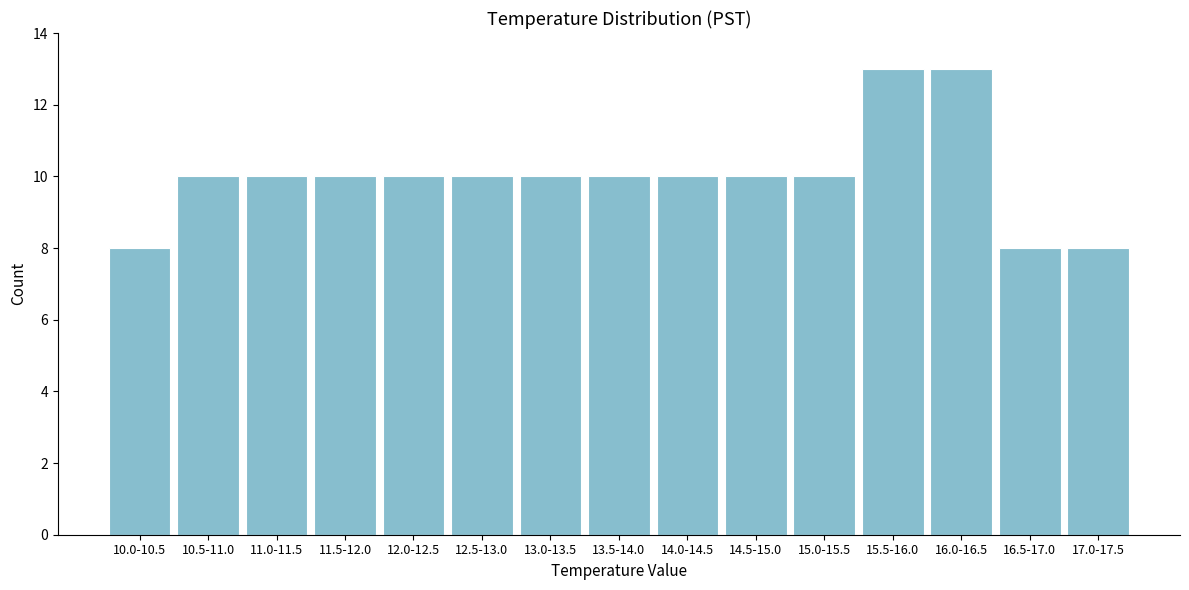

Reading left to right, what are all the values shown in this chart?

10.0-10.5=8	10.5-11.0=10	11.0-11.5=10	11.5-12.0=10	12.0-12.5=10	12.5-13.0=10	13.0-13.5=10	13.5-14.0=10	14.0-14.5=10	14.5-15.0=10	15.0-15.5=10	15.5-16.0=13	16.0-16.5=13	16.5-17.0=8	17.0-17.5=8